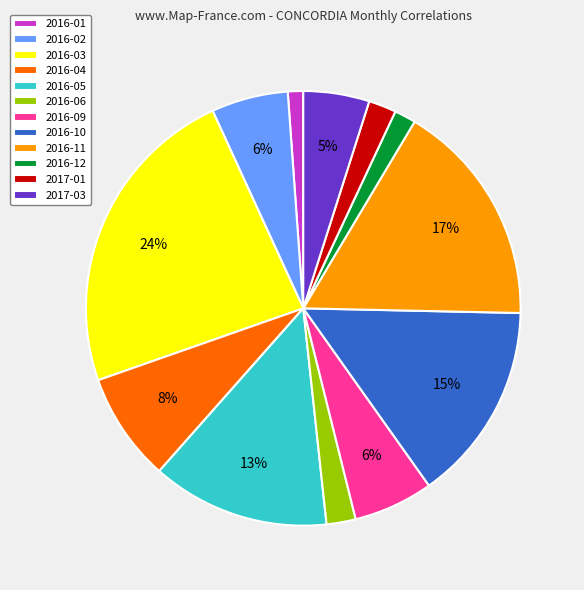

Count the number of slices in the pie.

12